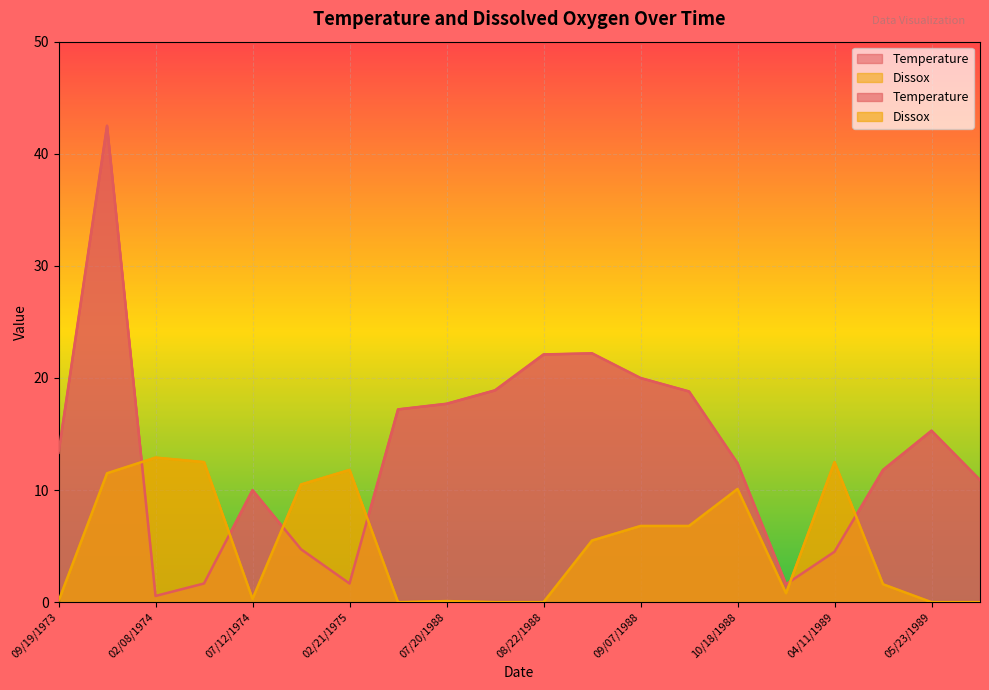

At which label does Temperature reach its peak?

11/26/1973